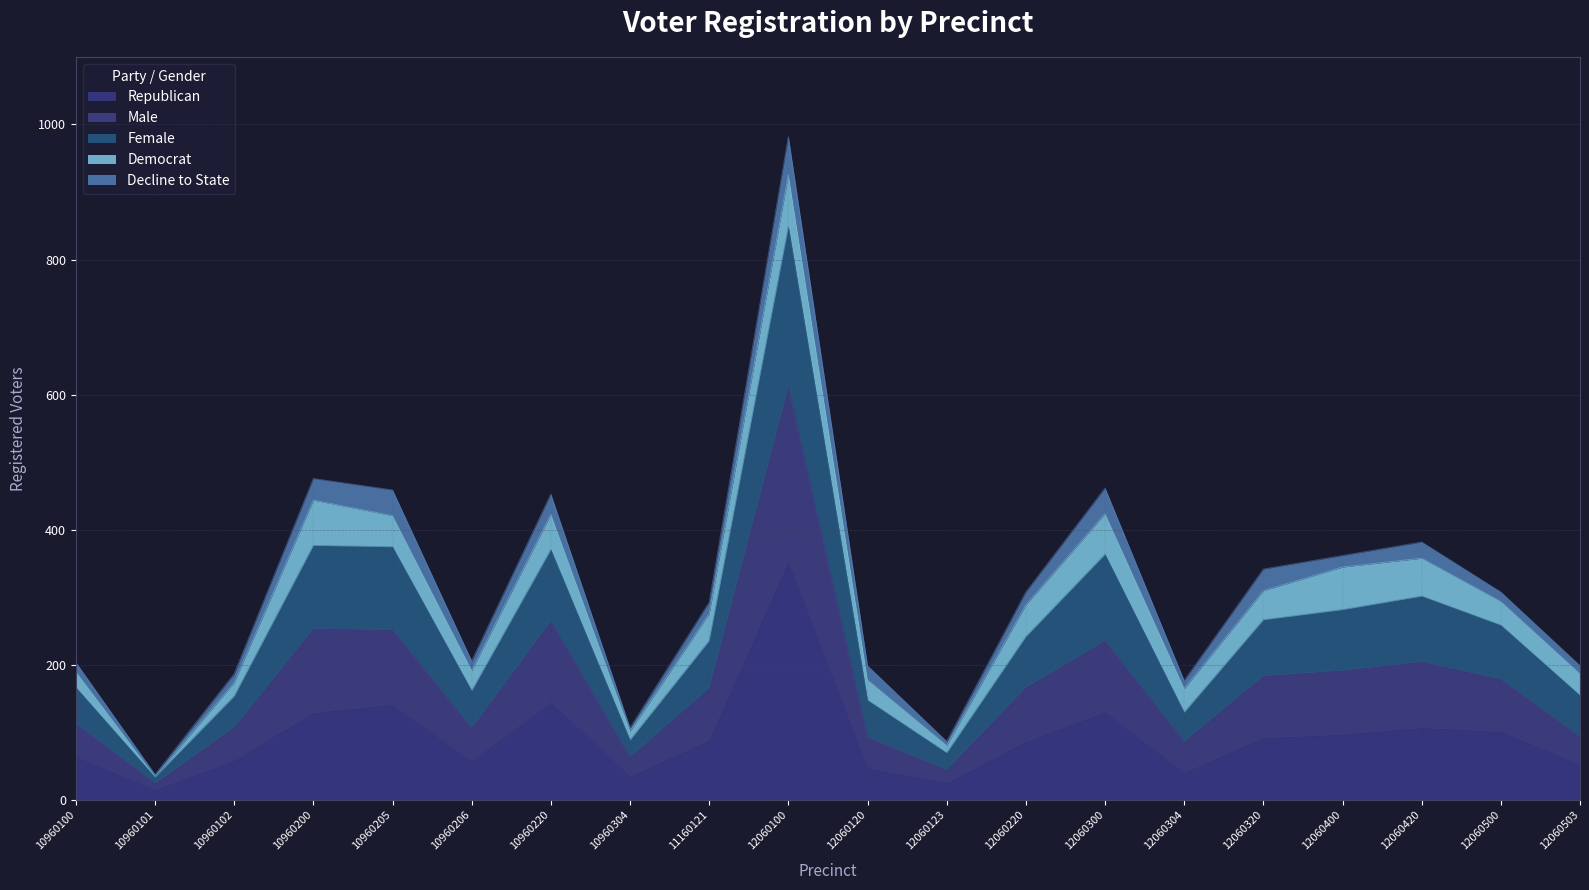

The Republican series shows 25 at 12060123. True or false?

True